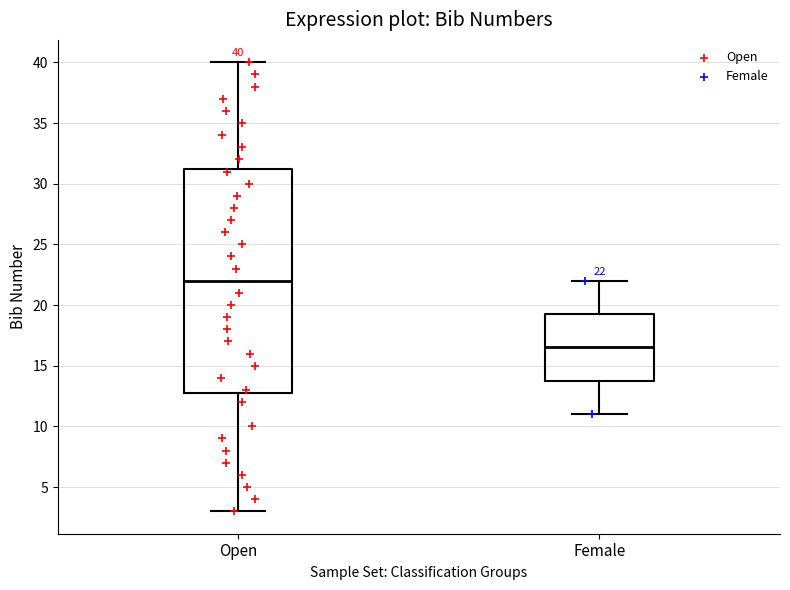

Which box's median line is the highest?

Open